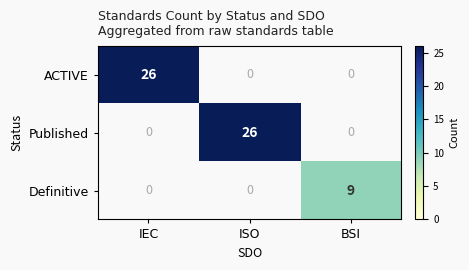

Is it true that Published equals 39 at ISO?

False